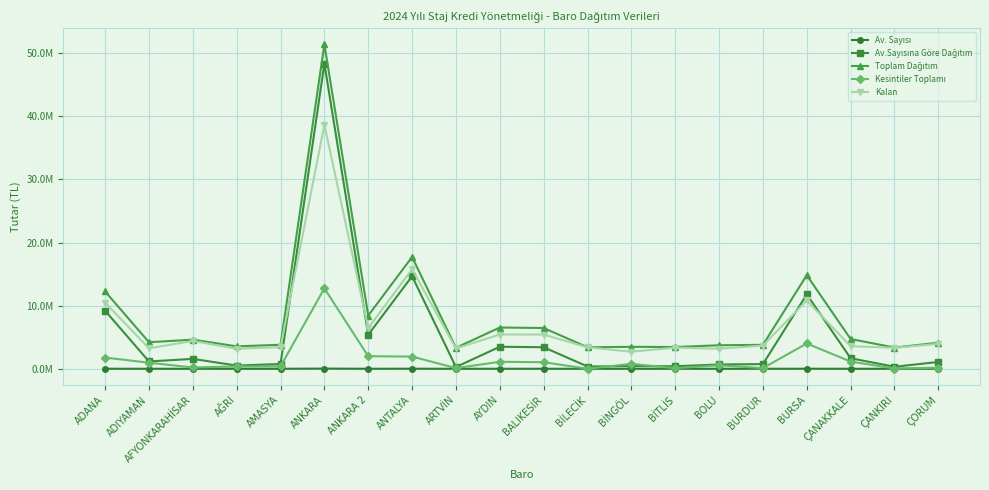

Reading right to left, what are all the values shown in this chart?

Av. Sayısı: ÇORUM=567.0	ÇANKIRI=167.0	ÇANAKKALE=875.0	BURSA=6184.0	BURDUR=390.0	BOLU=356.0	BİTLİS=209.0	BİNGÖL=226.0	BİLECİK=188.0	BALIKESİR=1791.0	AYDIN=1832.0	ARTVİN=144.0	ANTALYA=7700.0	ANKARA 2=2829.0	ANKARA=25383.0	AMASYA=397.0	AĞRI=266.0	AFYONKARAHİSAR=822.0	ADIYAMAN=608.0	ADANA=4831.0
Av.Sayısına Göre Dağıtım: ÇORUM=1079910.0	ÇANKIRI=318068.7	ÇANAKKALE=1666527.8	BURSA=11778066.3	BURDUR=742795.3	BOLU=678038.8	BİTLİS=398062.1	BİNGÖL=430440.3	BİLECİK=358065.4	BALIKESİR=3411144.4	AYDIN=3489233.1	ARTVİN=274262.9	ANTALYA=14665444.8	ANKARA 2=5388122.5	ANKARA=48344543.5	AMASYA=756127.5	AĞRI=506624.5	AFYONKARAHİSAR=1565583.9	ADIYAMAN=1157998.8	ADANA=9201138.2
Toplam Dağıtım: ÇORUM=4126387.9	ÇANKIRI=3364546.6	ÇANAKKALE=4713005.7	BURSA=14824544.2	BURDUR=3789273.1	BOLU=3724516.6	BİTLİS=3444539.9	BİNGÖL=3476918.2	BİLECİK=3404543.3	BALIKESİR=6457622.2	AYDIN=6535711.0	ARTVİN=3320740.7	ANTALYA=17711922.7	ANKARA 2=8434600.4	ANKARA=51391021.4	AMASYA=3802605.4	AĞRI=3553102.3	AFYONKARAHİSAR=4612061.7	ADIYAMAN=4204476.6	ADANA=12247616.0
Kesintiler Toplamı: ÇORUM=174865.2	ÇANKIRI=42129.2	ÇANAKKALE=1138305.3	BURSA=4006282.7	BURDUR=105070.5	BOLU=551250.6	BİTLİS=95783.7	BİNGÖL=778736.7	BİLECİK=6494.7	BALIKESİR=1035903.6	AYDIN=1106660.3	ARTVİN=102409.2	ANTALYA=1931288.3	ANKARA 2=1988340.0	ANKARA=12740783.0	AMASYA=377145.2	AĞRI=376796.9	AFYONKARAHİSAR=202637.2	ADIYAMAN=959119.1	ADANA=1776582.1
Kalan: ÇORUM=3951522.7	ÇANKIRI=3322417.4	ÇANAKKALE=3574700.4	BURSA=10818261.5	BURDUR=3684202.7	BOLU=3173266.0	BİTLİS=3348756.2	BİNGÖL=2698181.5	BİLECİK=3398048.6	BALIKESİR=5421718.6	AYDIN=5429050.7	ARTVİN=3218331.6	ANTALYA=15780634.4	ANKARA 2=6446260.4	ANKARA=38650238.4	AMASYA=3425460.1	AĞRI=3176305.4	AFYONKARAHİSAR=4409424.5	ADIYAMAN=3245357.5	ADANA=10471033.9